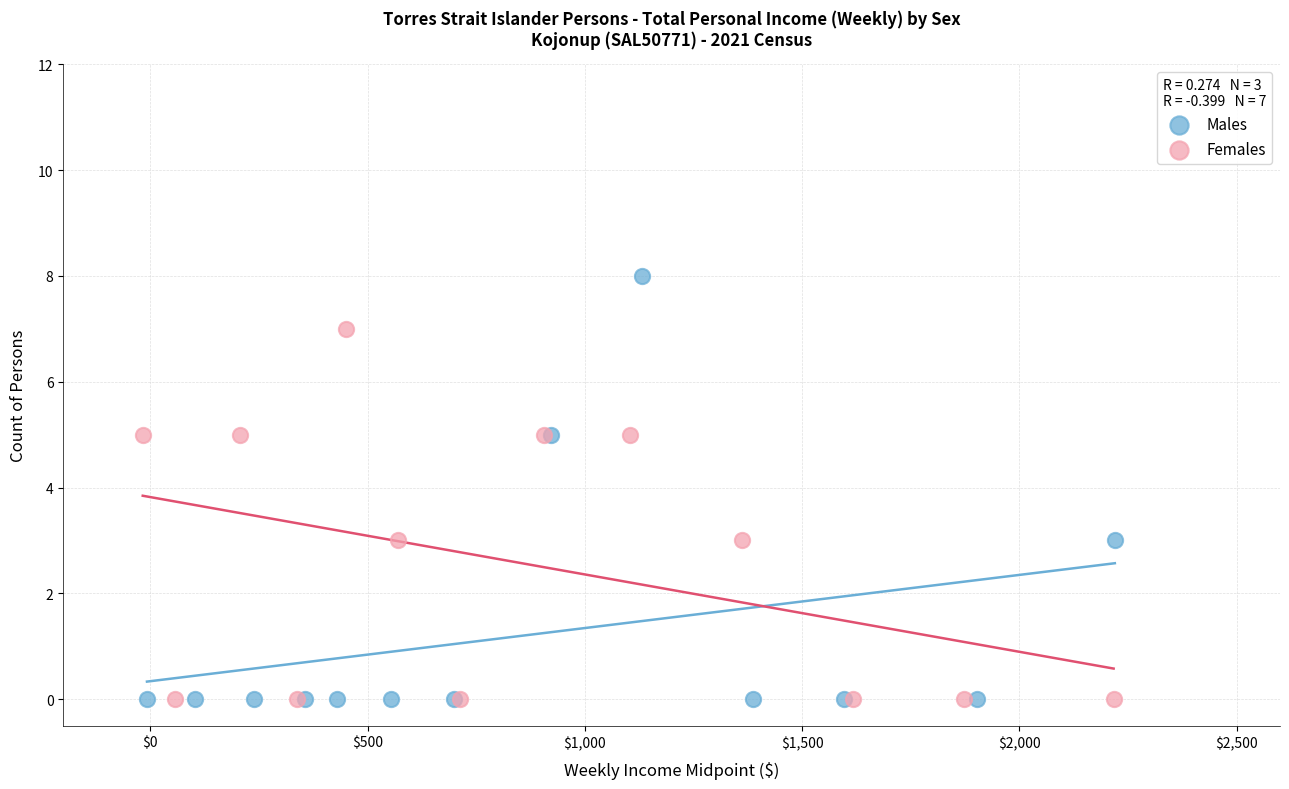

Which series has the largest Y range (max minus min)?

Males